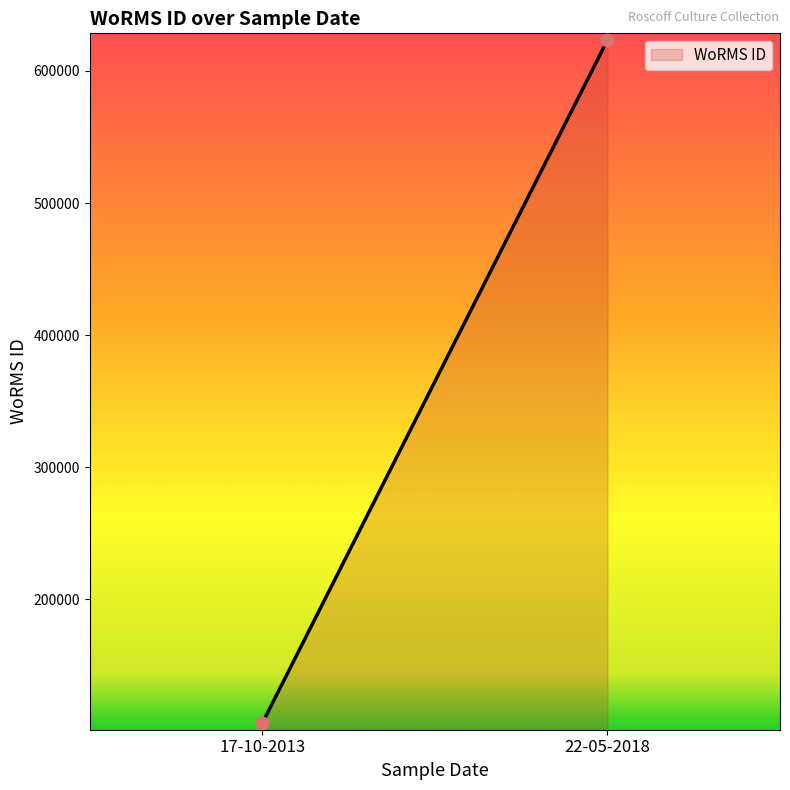

What is the average Y value?

364868